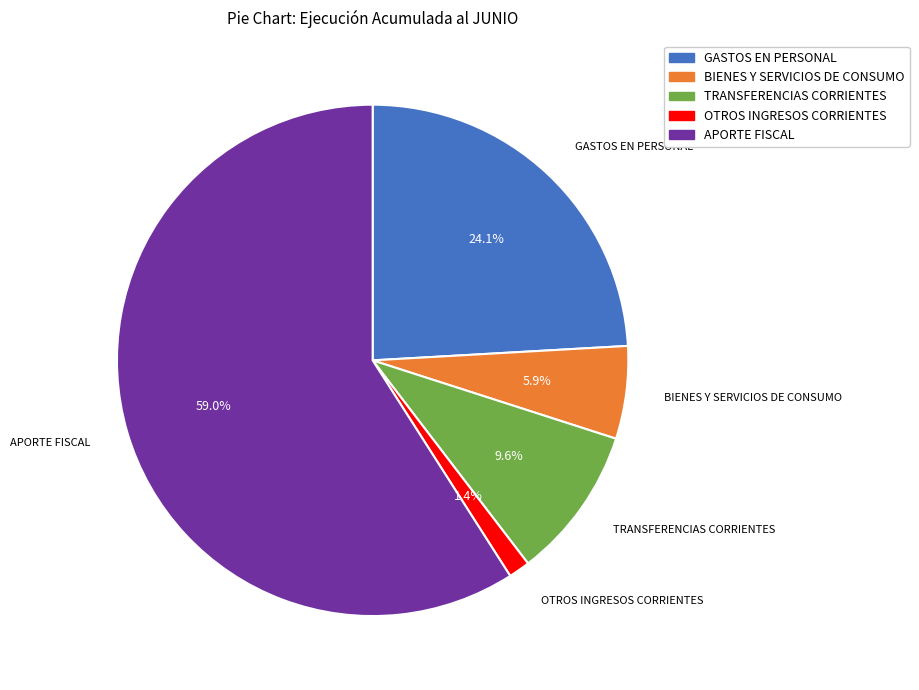

To the nearest percent, what is the difference between the largest and smallest slice percentages?

58%